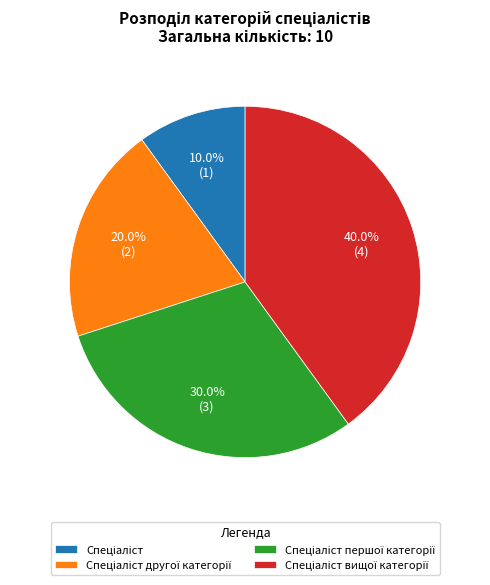

Is there a majority slice in this chart?

No